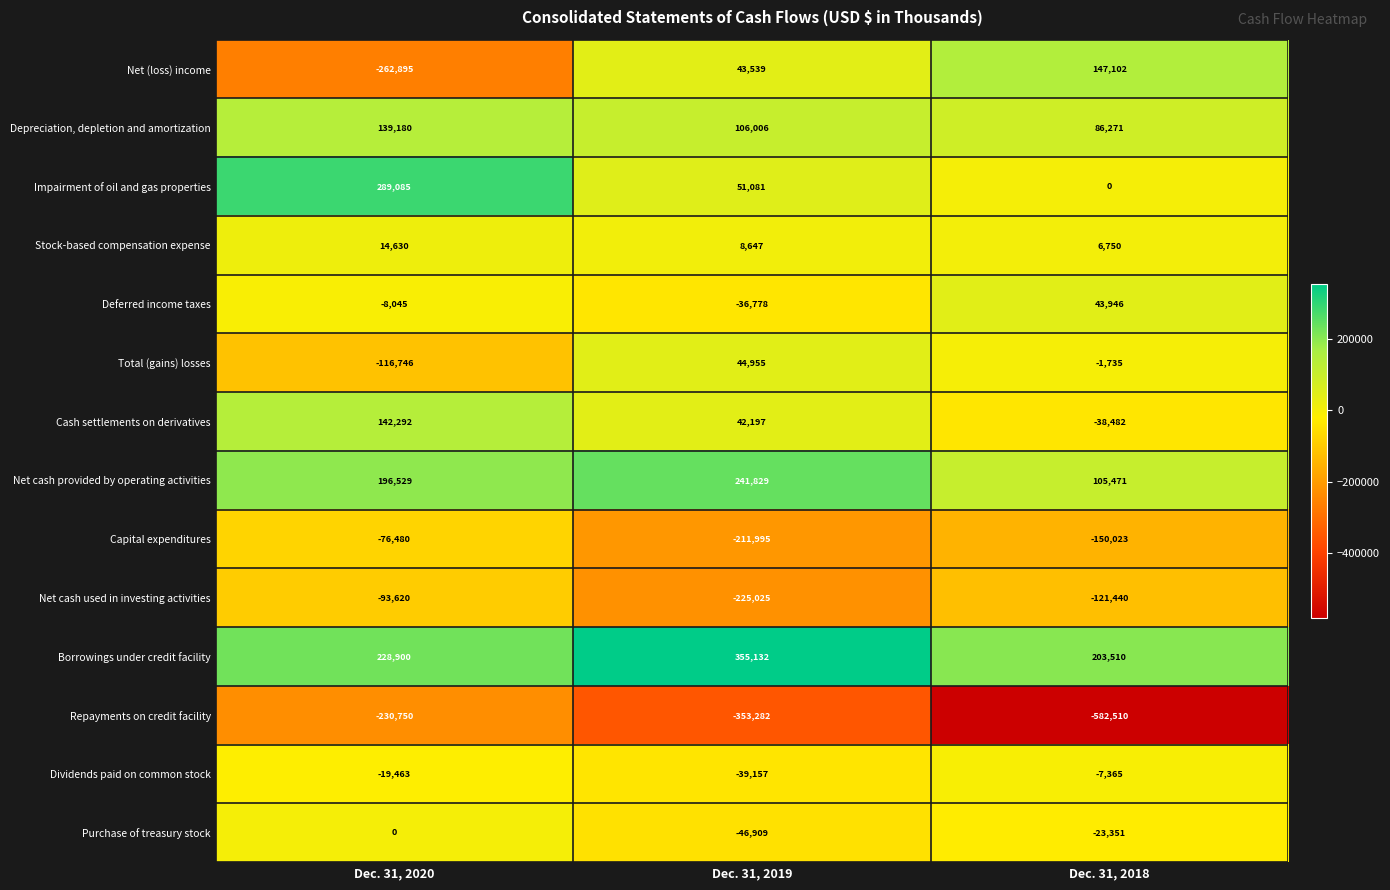

What is the total value across all series at Dec. 31, 2020?

202617